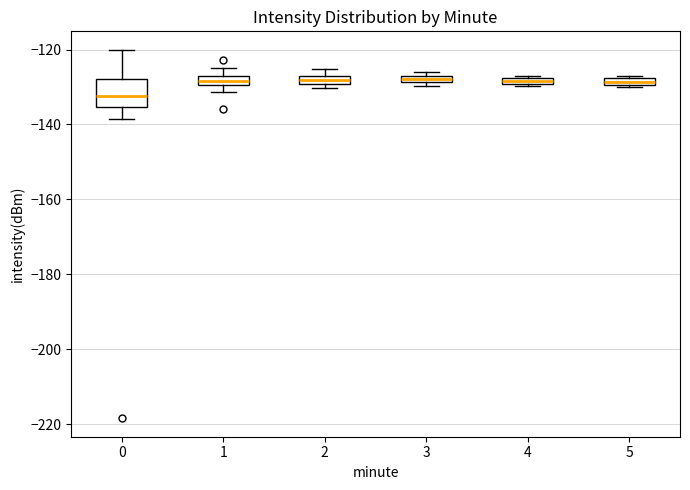

Comparing the boxes themselves (not the whiskers), which one is the tallest?

0